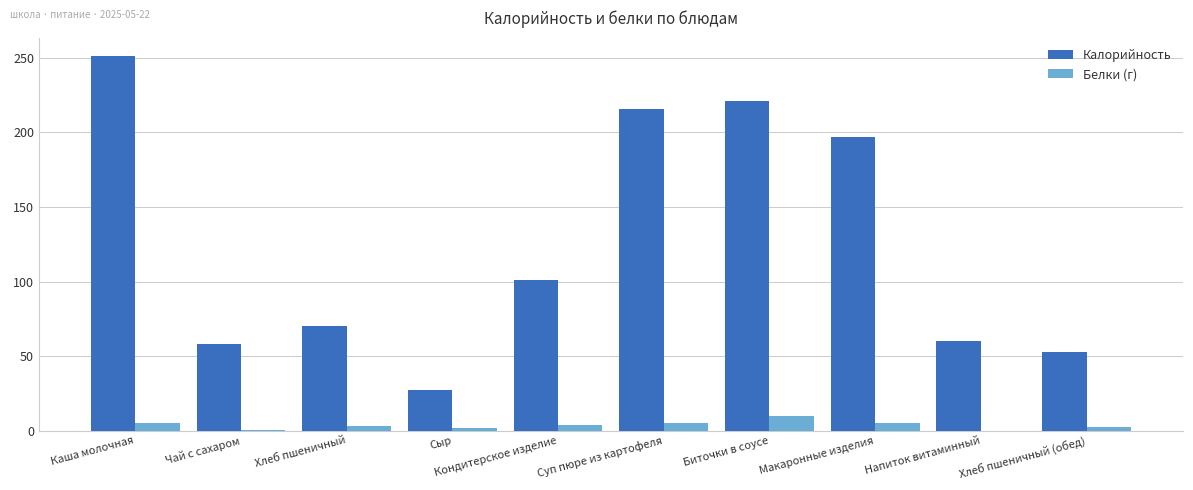

Which series has the widest spread of values?

Калорийность